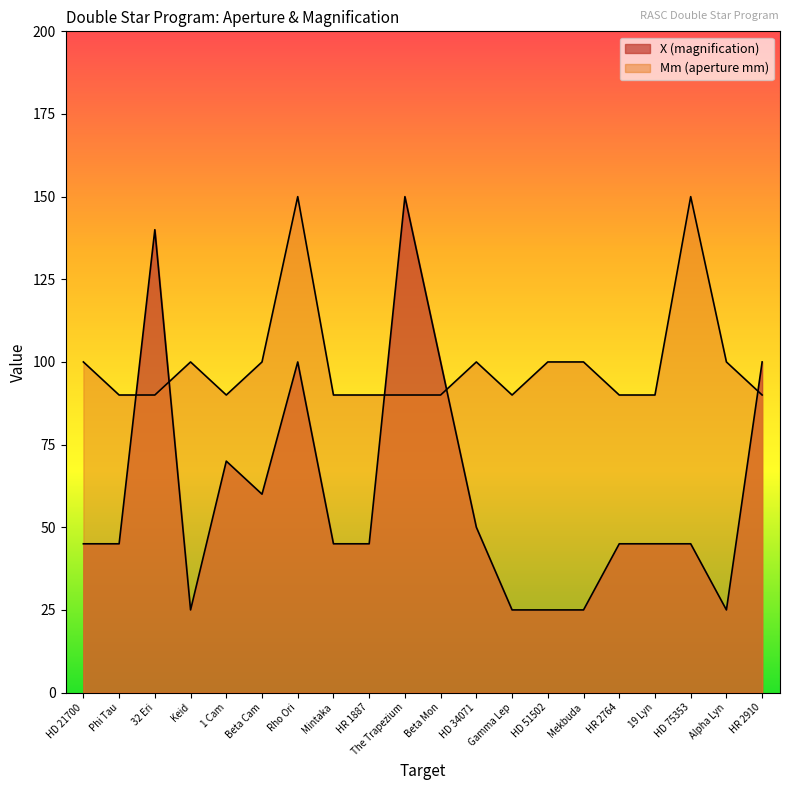

Which series has the largest total across all categories?

Mm (aperture mm)